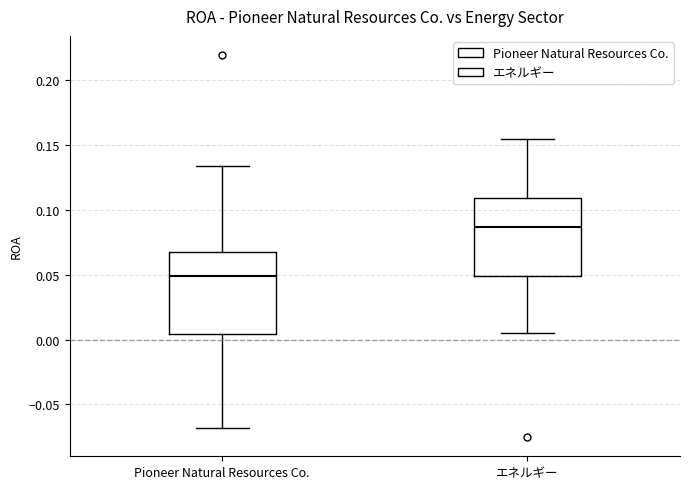

Which box's median line is the lowest?

Pioneer Natural Resources Co.